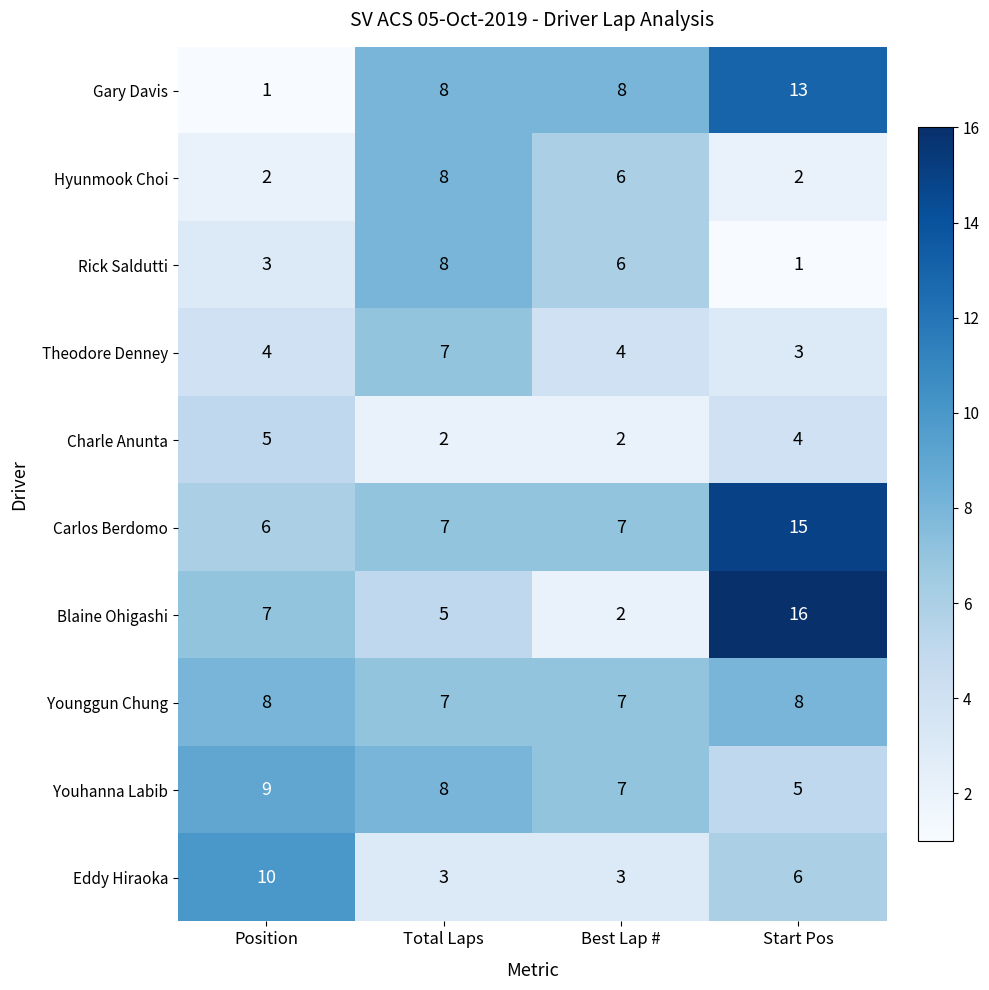

Between Best Lap # and Start Pos, which series saw the biggest shift?

Blaine Ohigashi